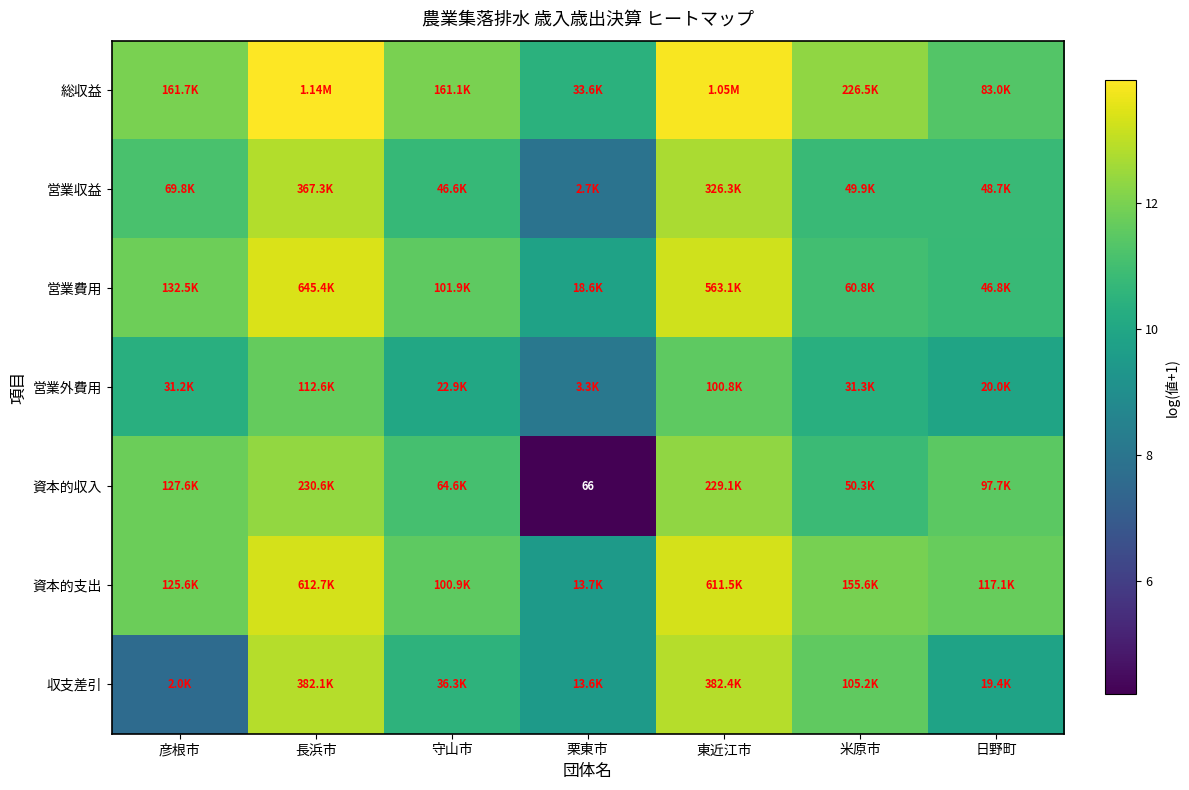

Which label corresponds to the largest value in the chart?

長浜市